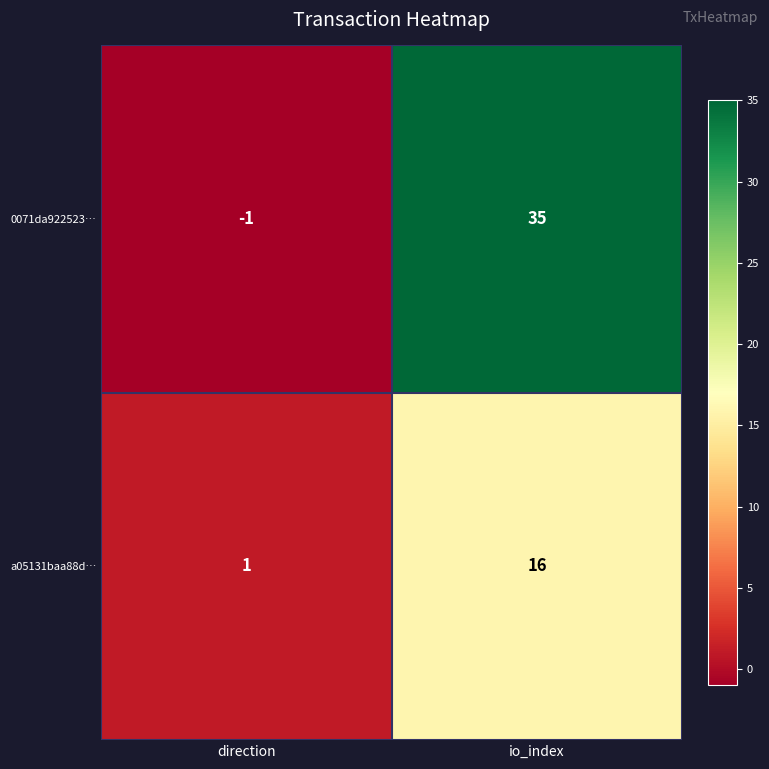

Between direction and io_index, which series saw the biggest shift?

0071da922523…